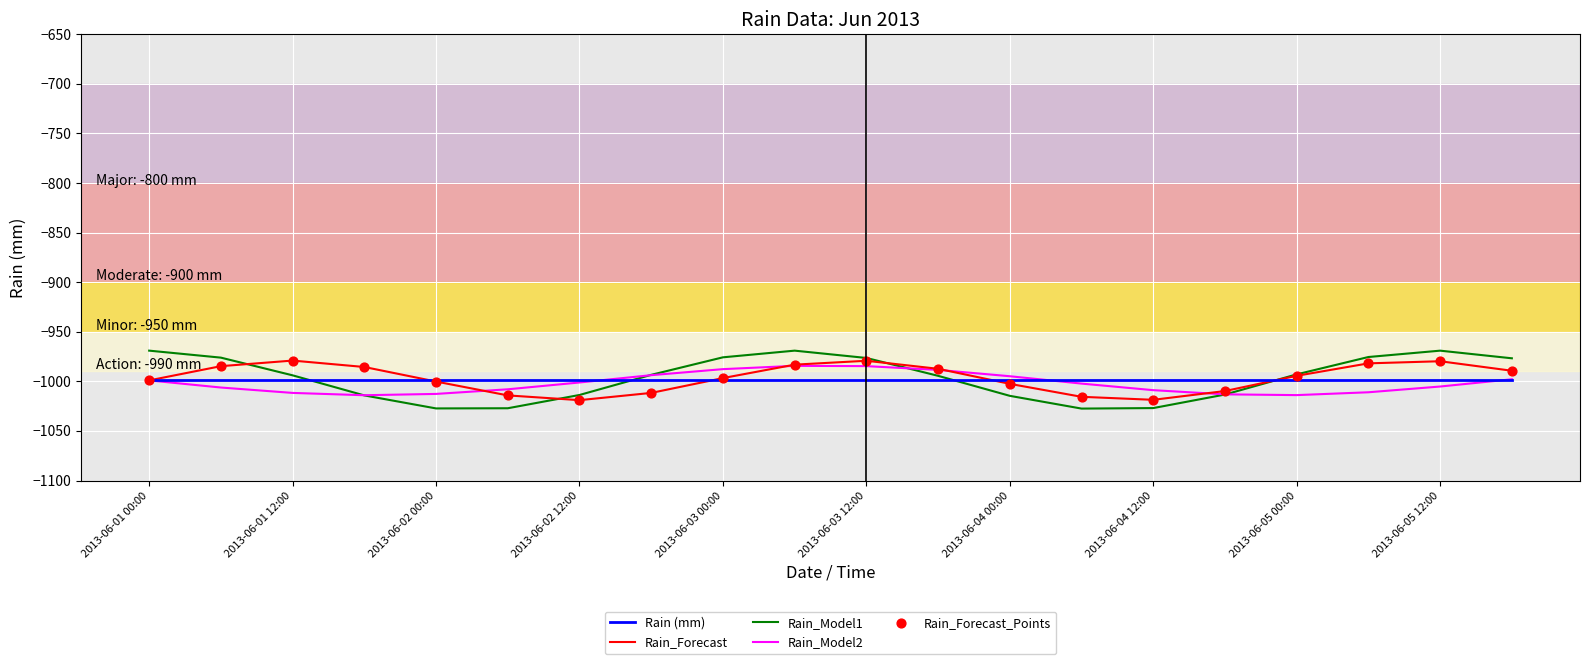

What is the maximum value shown in the chart?

-969.0